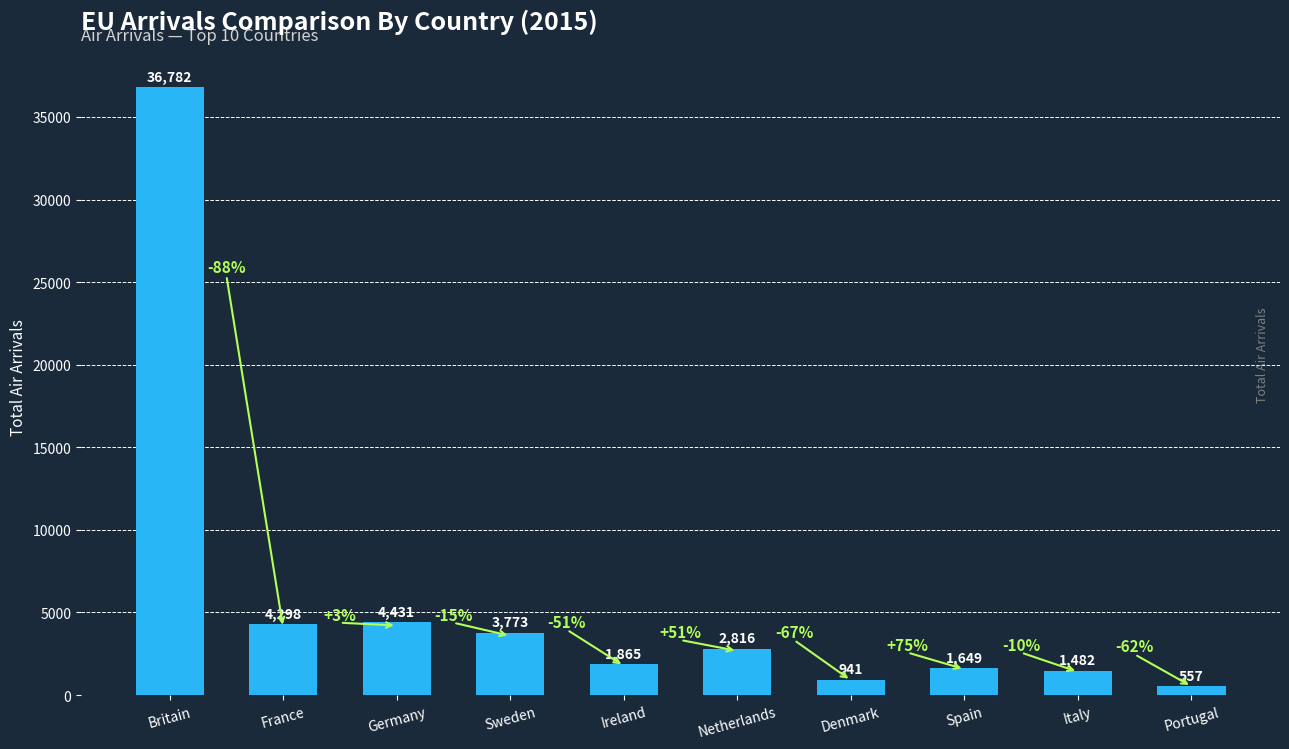

The chart shows a value of 1649 at Spain. True or false?

True